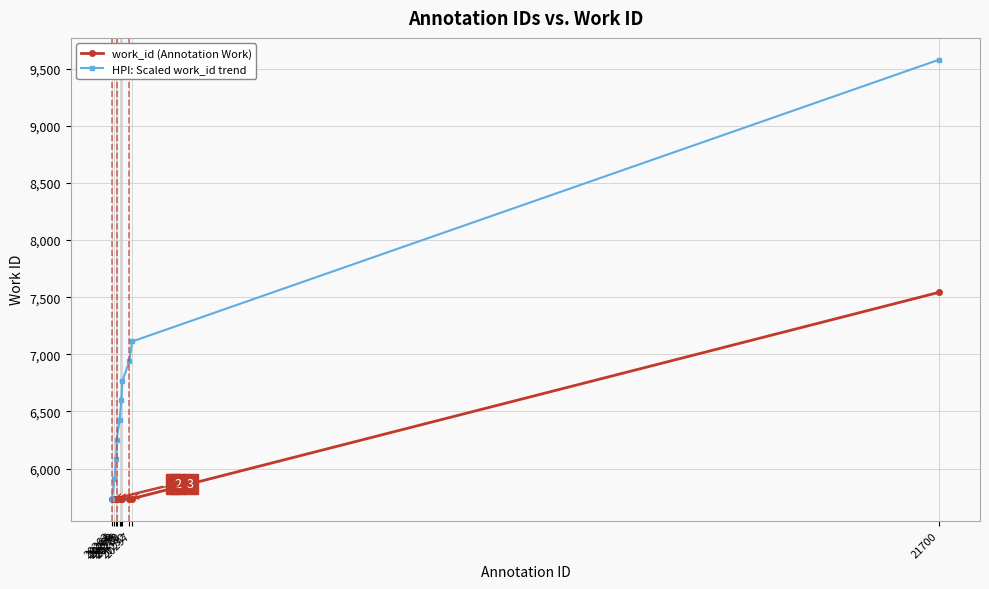

At which category is the sum across all series the highest?

21700